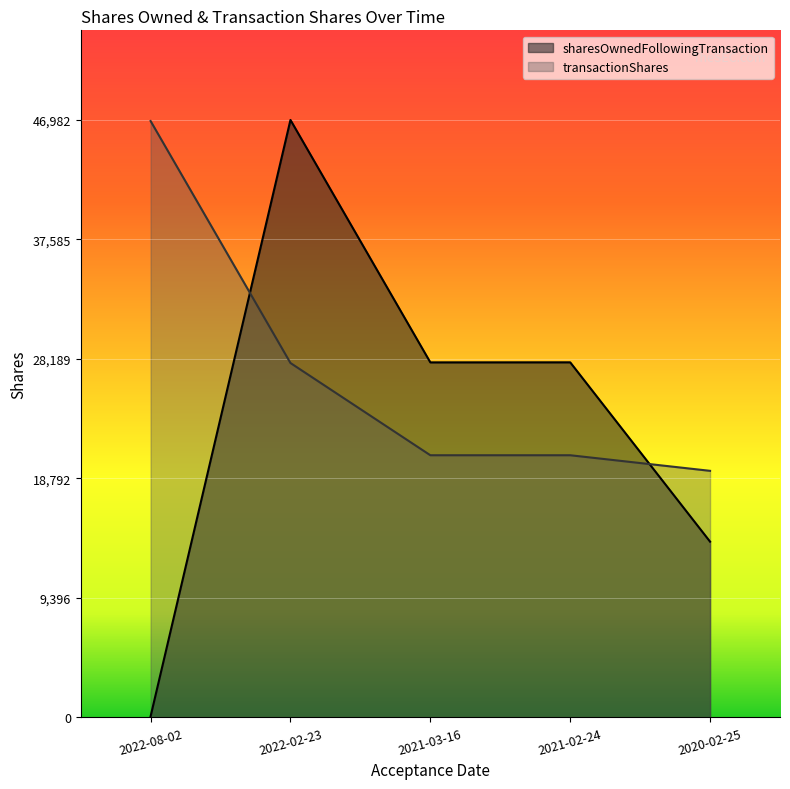

How many interior local peaks does the sharesOwnedFollowingTransaction series have?

2